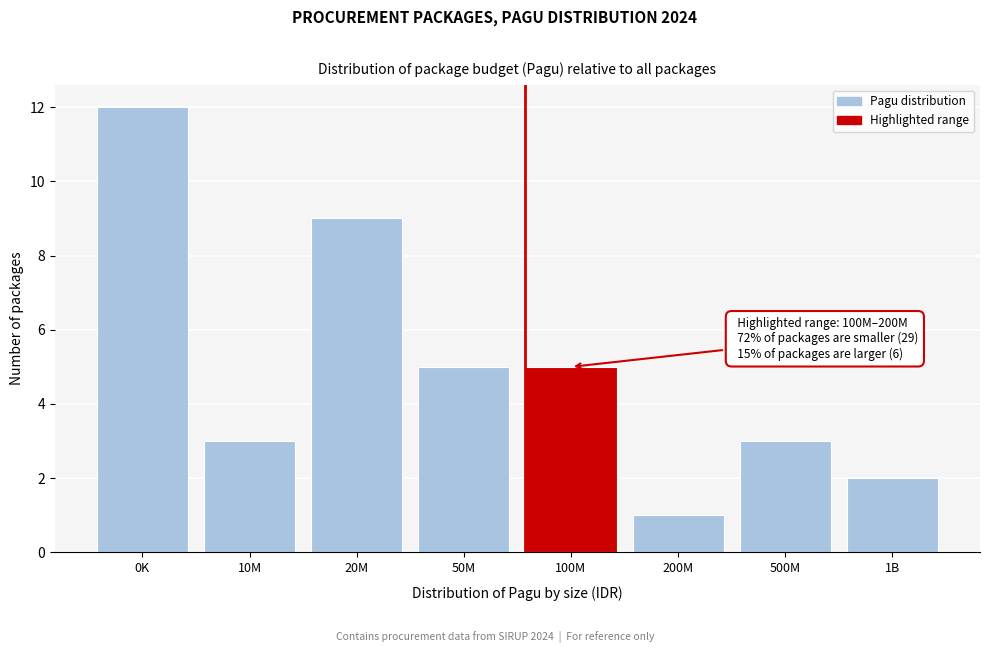

Reading left to right, extract all data points from this chart.

0K=12	10M=3	20M=9	50M=5	100M=5	200M=1	500M=3	1B=2